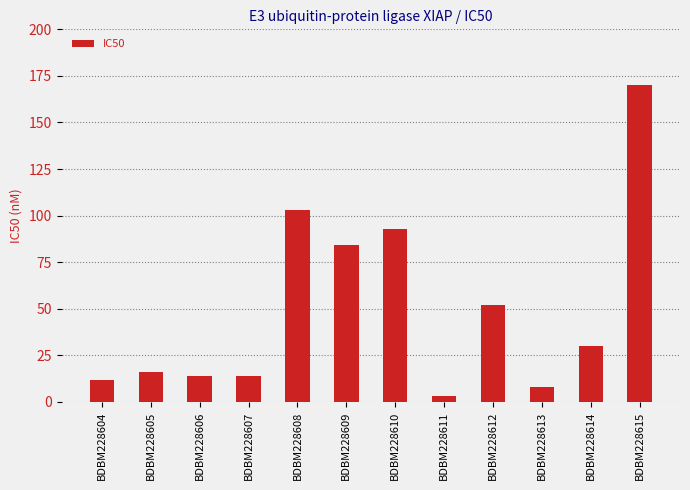

How many bars are there in total?

12